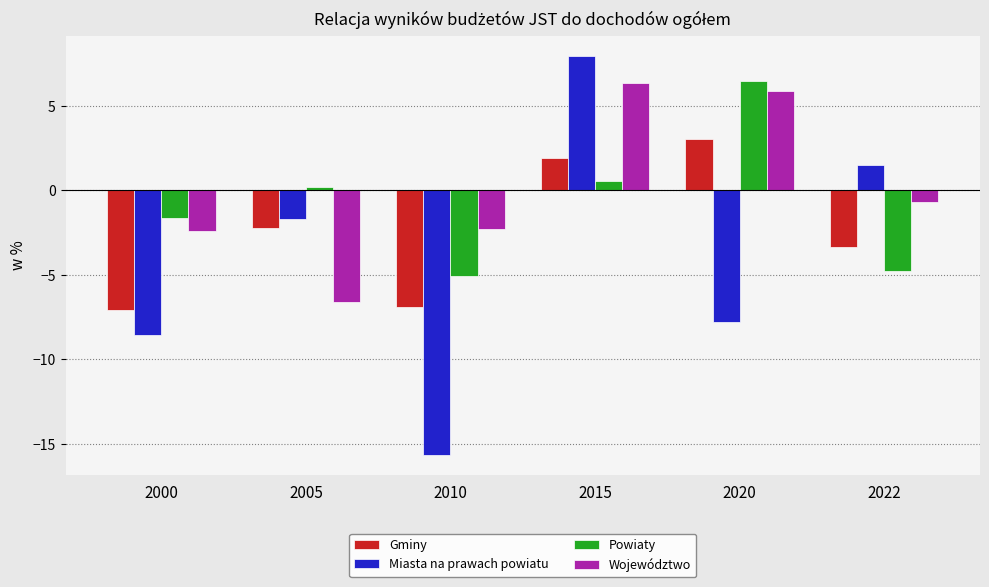

List the labels in order of Miasta na prawach powiatu value, largest first.

2015, 2022, 2005, 2020, 2000, 2010